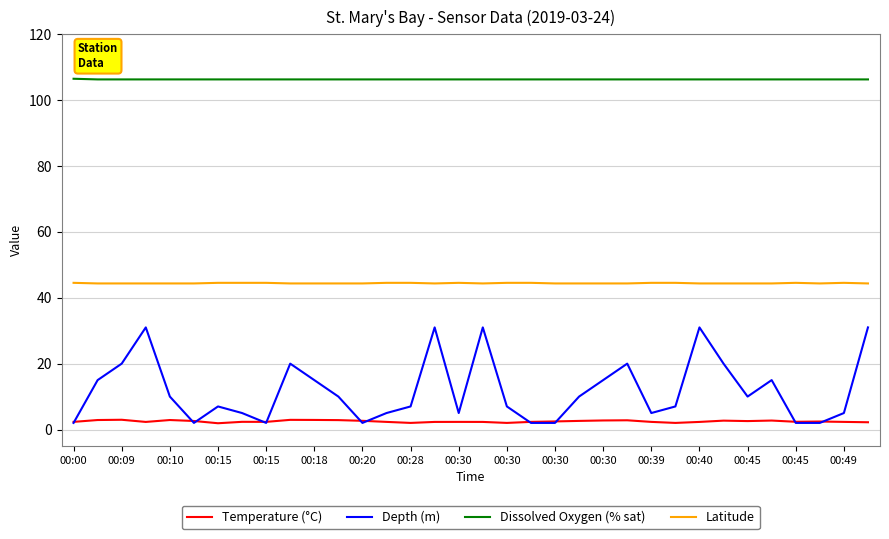

True or false: Latitude and Dissolved Oxygen (% sat) cross at least once.

False